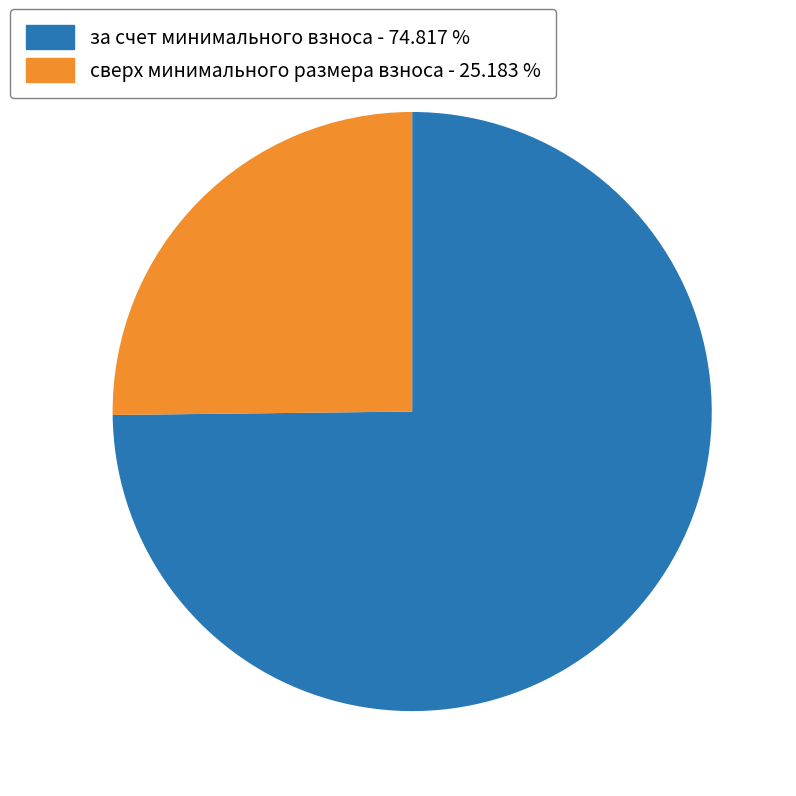

Count the number of slices in the pie.

2